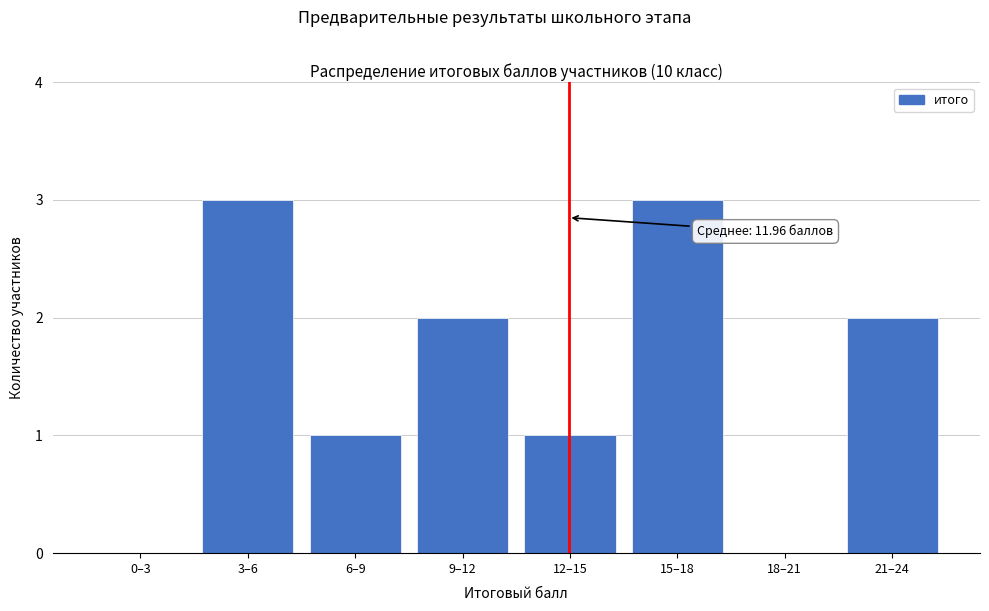

Reading left to right, list all the values displayed in this chart.

0–3=0	3–6=3	6–9=1	9–12=2	12–15=1	15–18=3	18–21=0	21–24=2